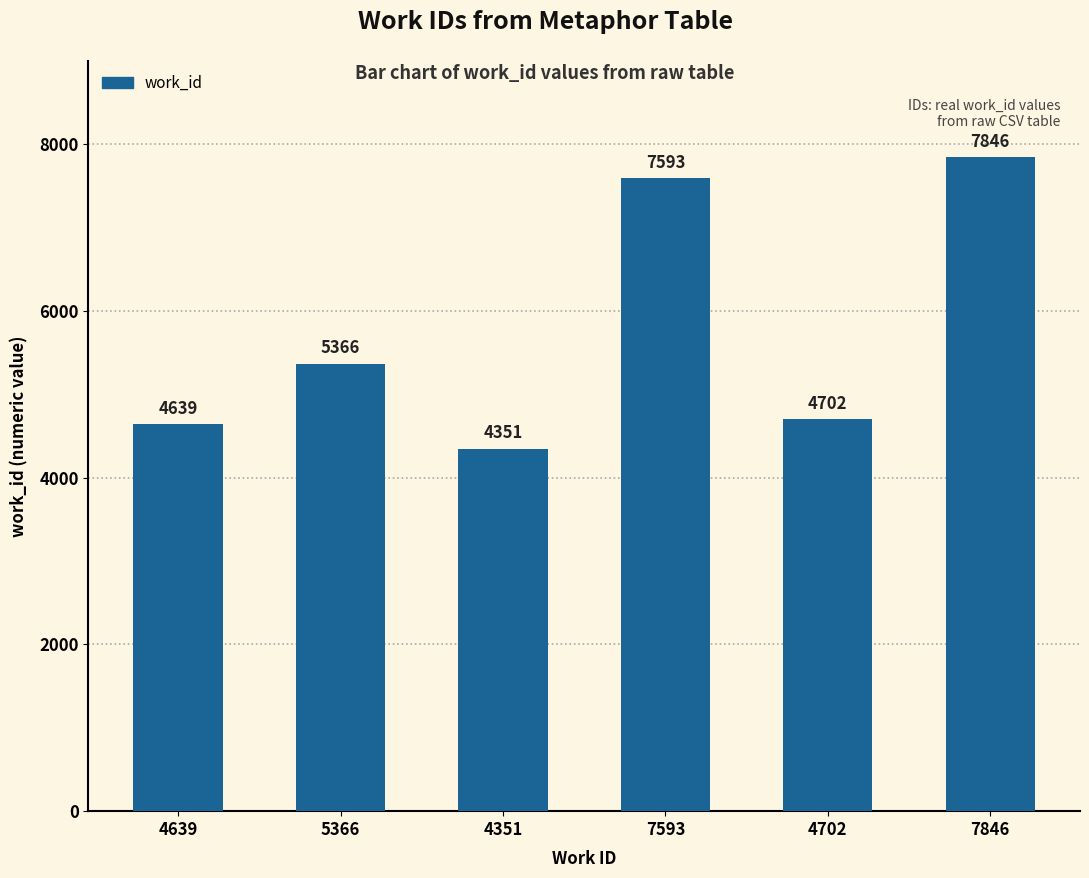

What is the label of the 3rd bar from the left?

4351